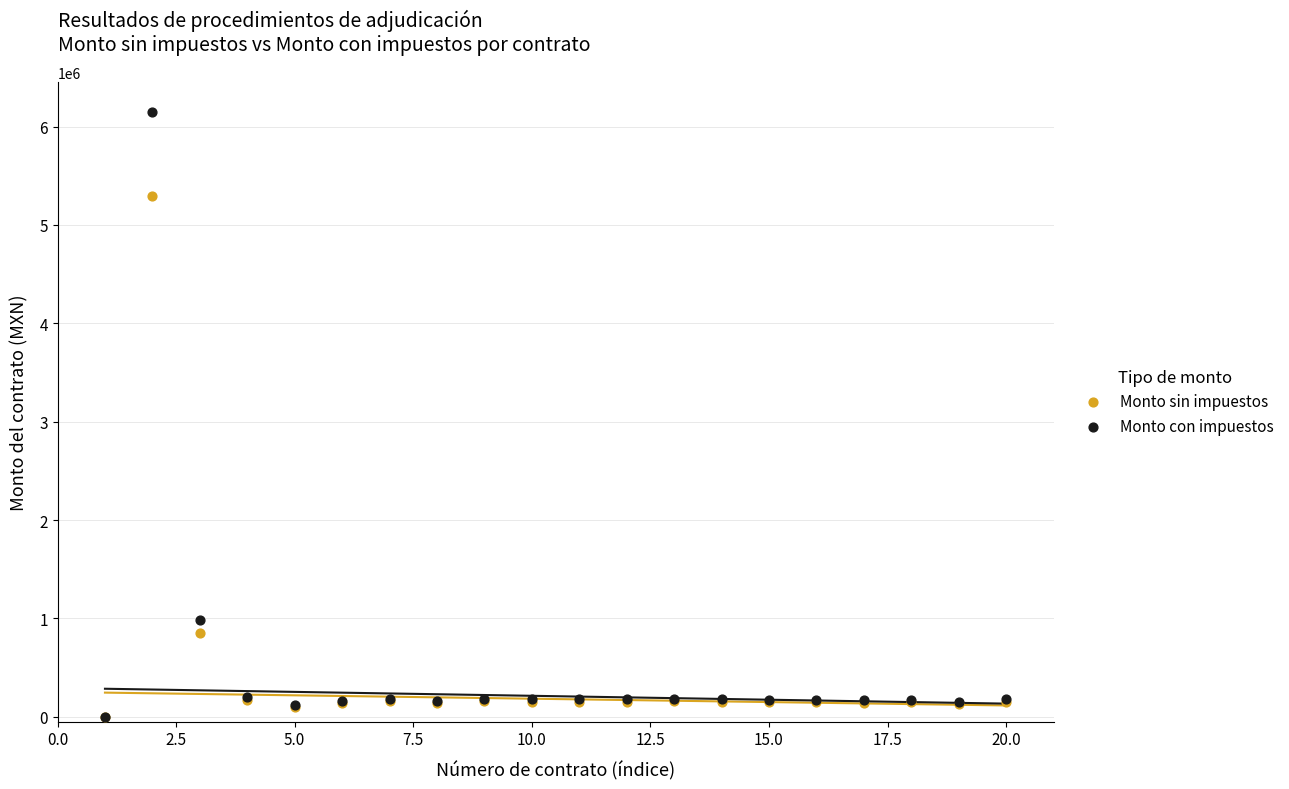

Which series has the widest spread of Y values?

Monto con impuestos